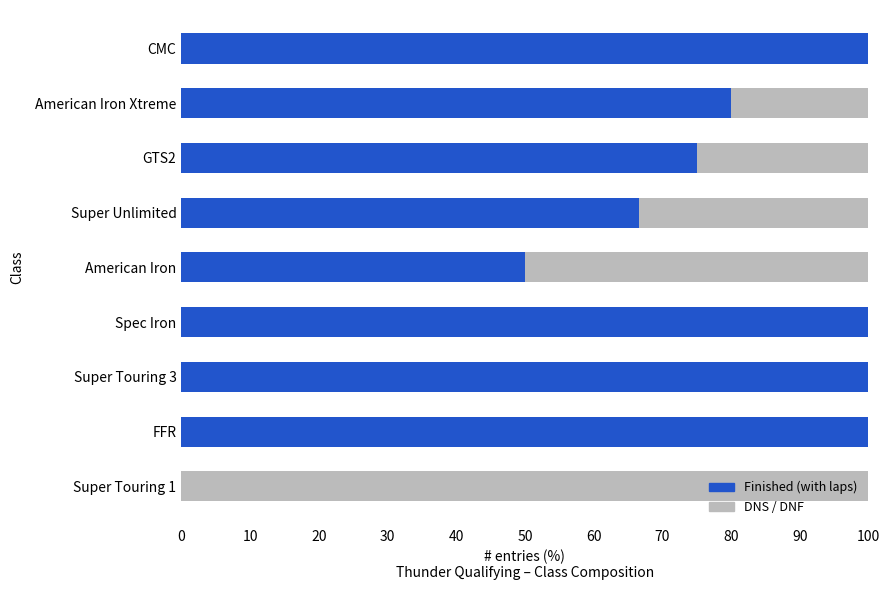

Read the Finished (with laps) value at Super Unlimited.

66.7